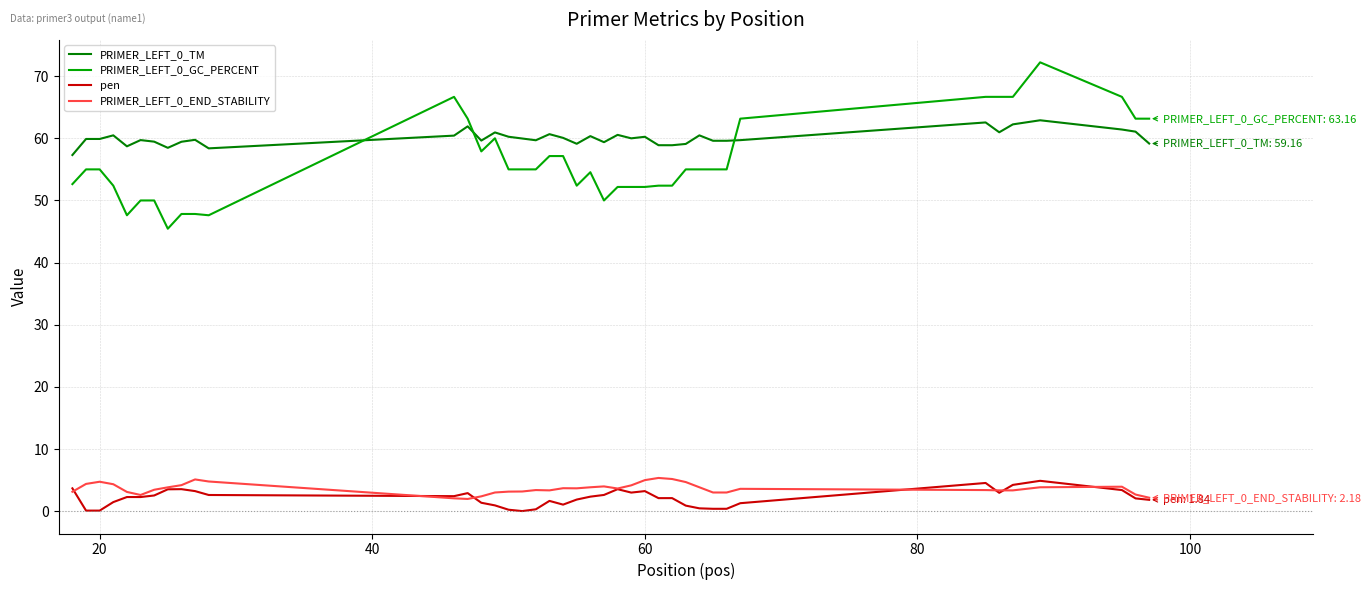

How many categories are shown in the chart?

40